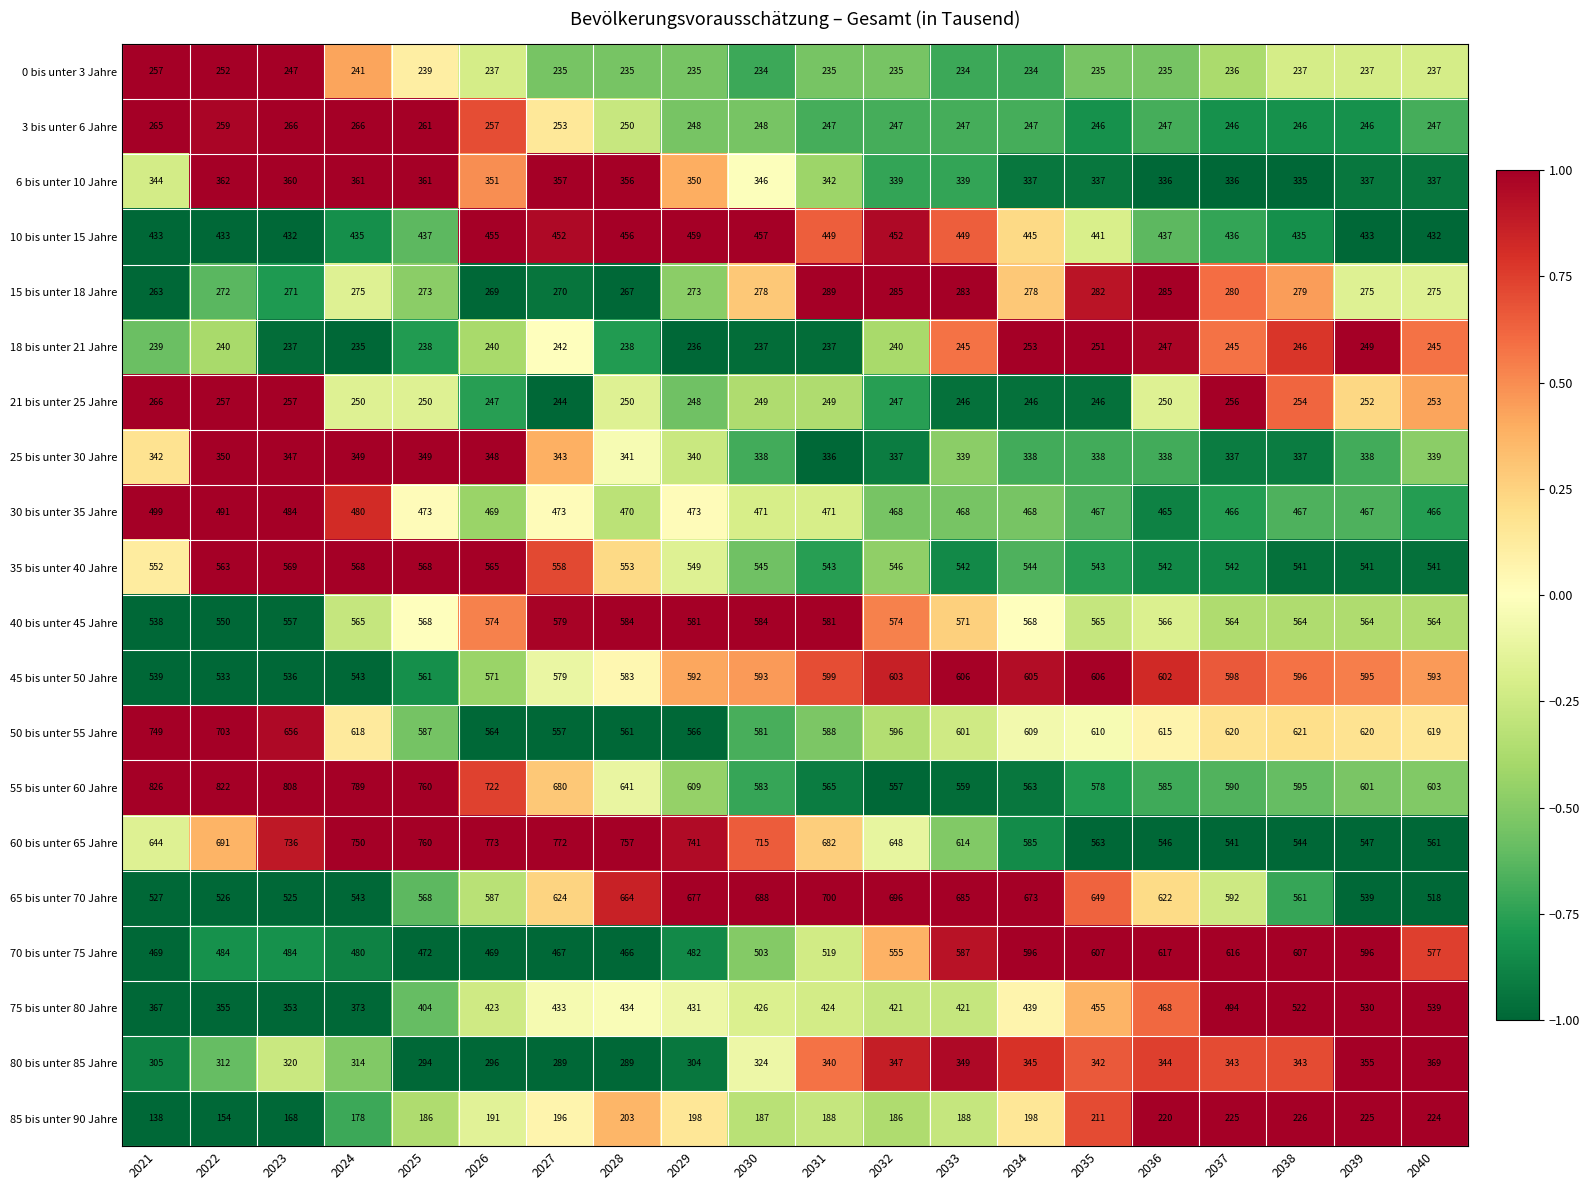

At which label does 21 bis unter 25 Jahre reach its minimum?

2027